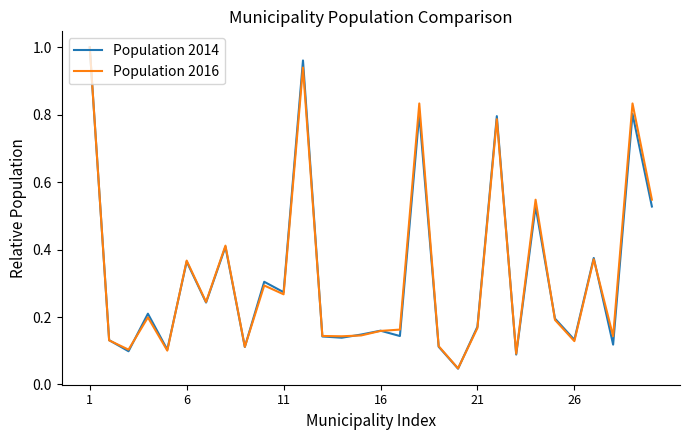

Which series has the widest spread of values?

Population 2014